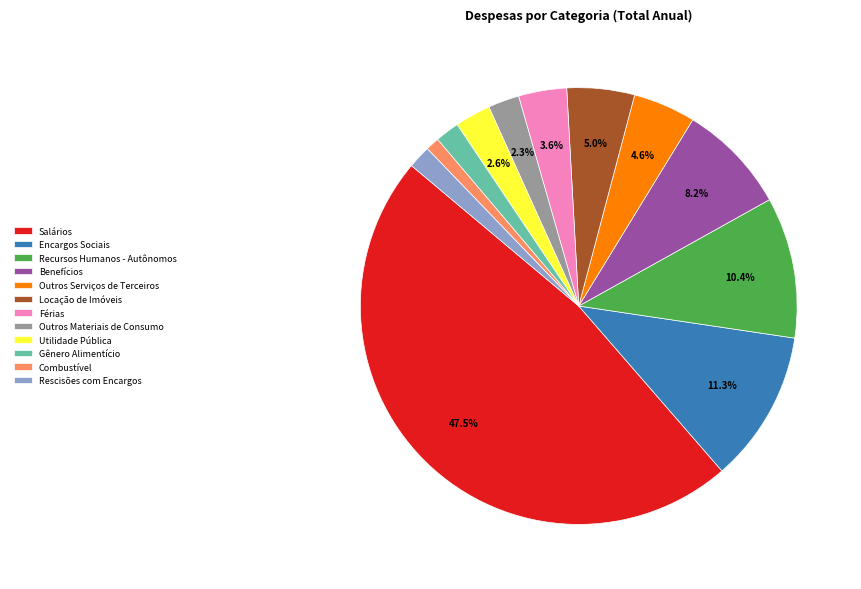

To the nearest percent, what is the average slice percentage?

8%